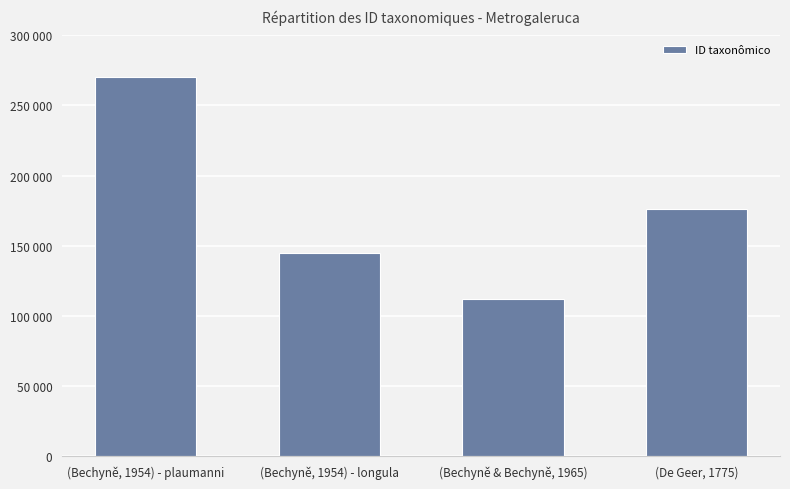

What is the ratio of the value at (Bechyně & Bechyně, 1965) to the value at (Bechyně, 1954) - plaumanni?

0.4